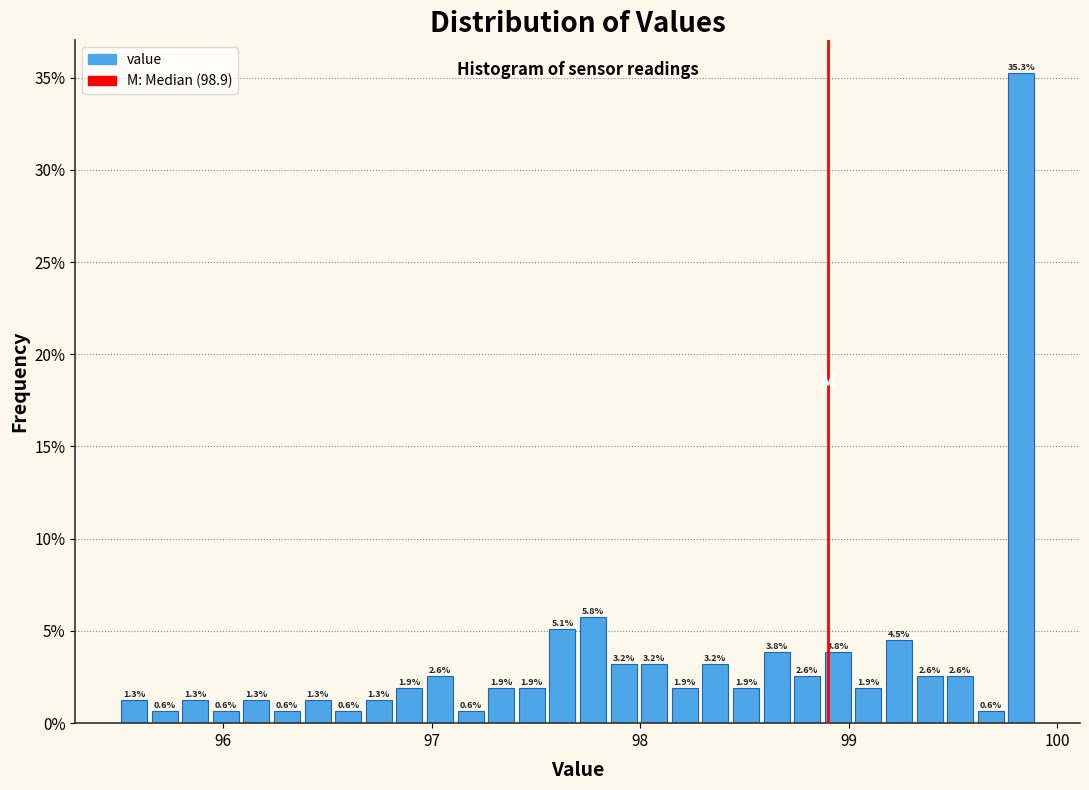

Read against the x-axis, roughly where is the centre of the tallest bar?

99.8